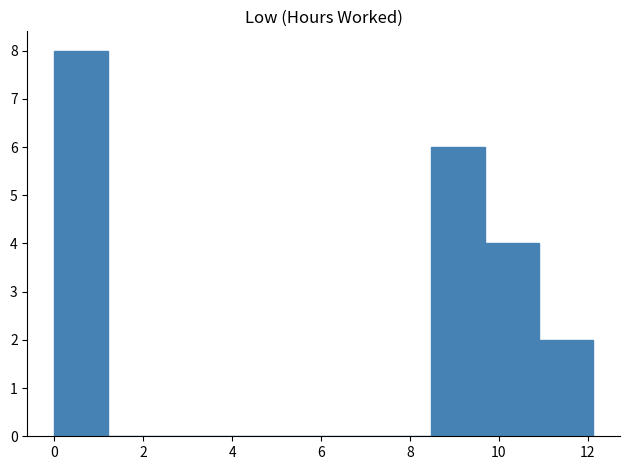

What is the height of the bar covering 0.0 to 1.2 on the x-axis? Neither the bar edges nor the heights are printed on the chart, so give them approximately, as read against the axes.

8